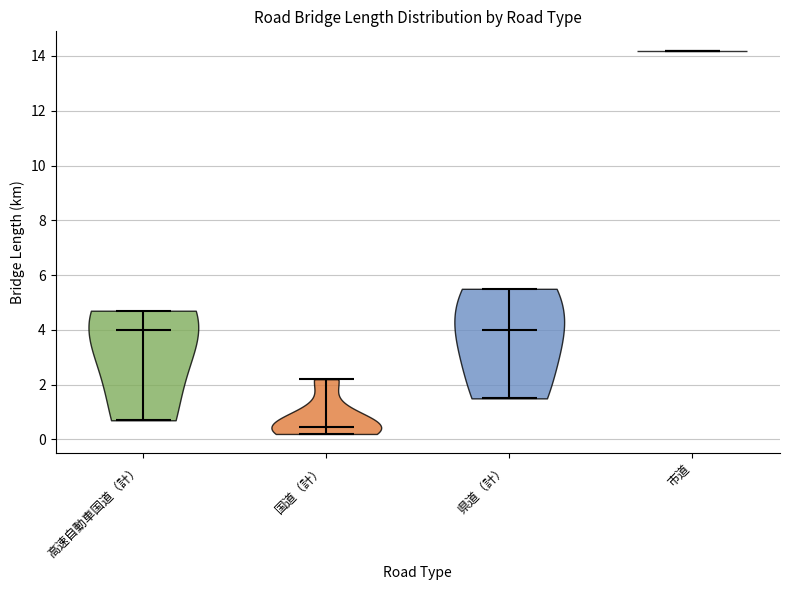

Which violin has the highest median line?

市道